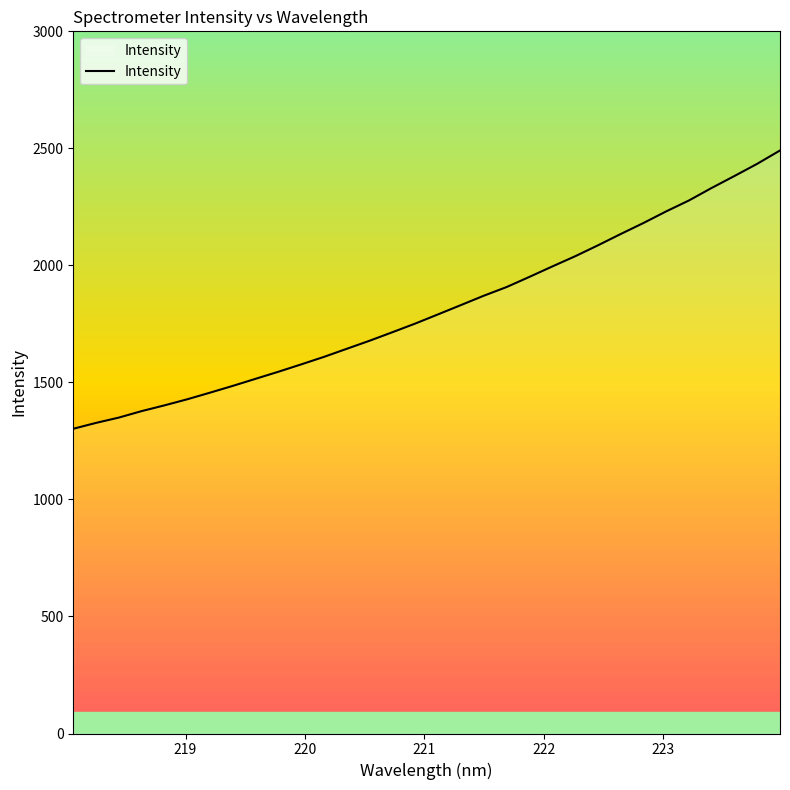

What is the maximum value shown in the chart?

2490.9